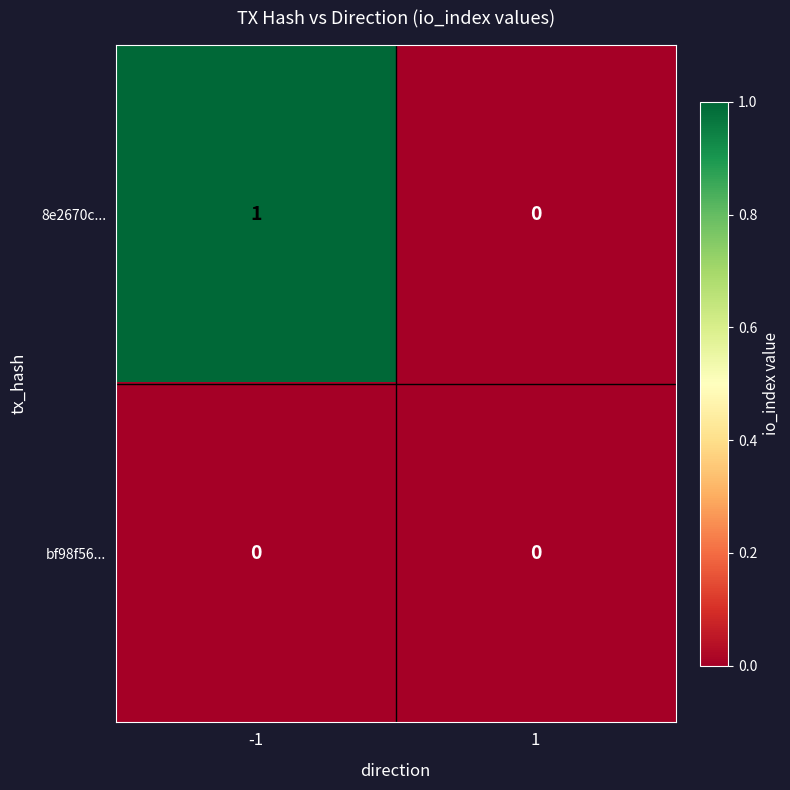

Reading left to right, what are all the values shown in this chart?

8e2670c...: 1	0
bf98f56...: 0	0